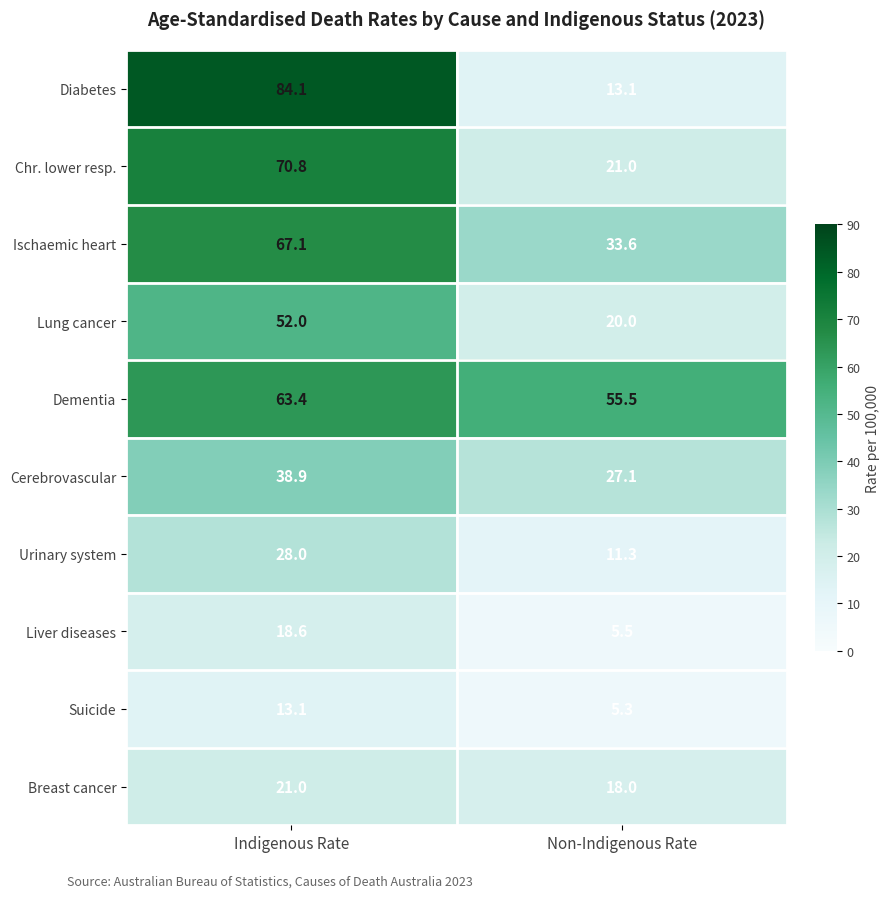

How many data points does each series have?

2